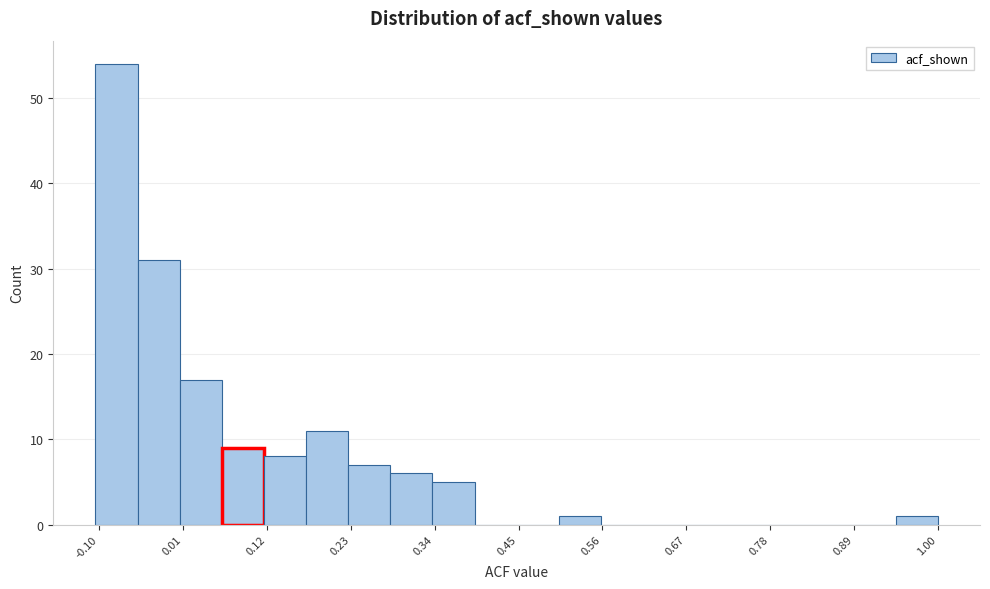

Around what value on the x-axis is the tallest bar? Give the approximate position of its centre, as read against the axis.

-0.08